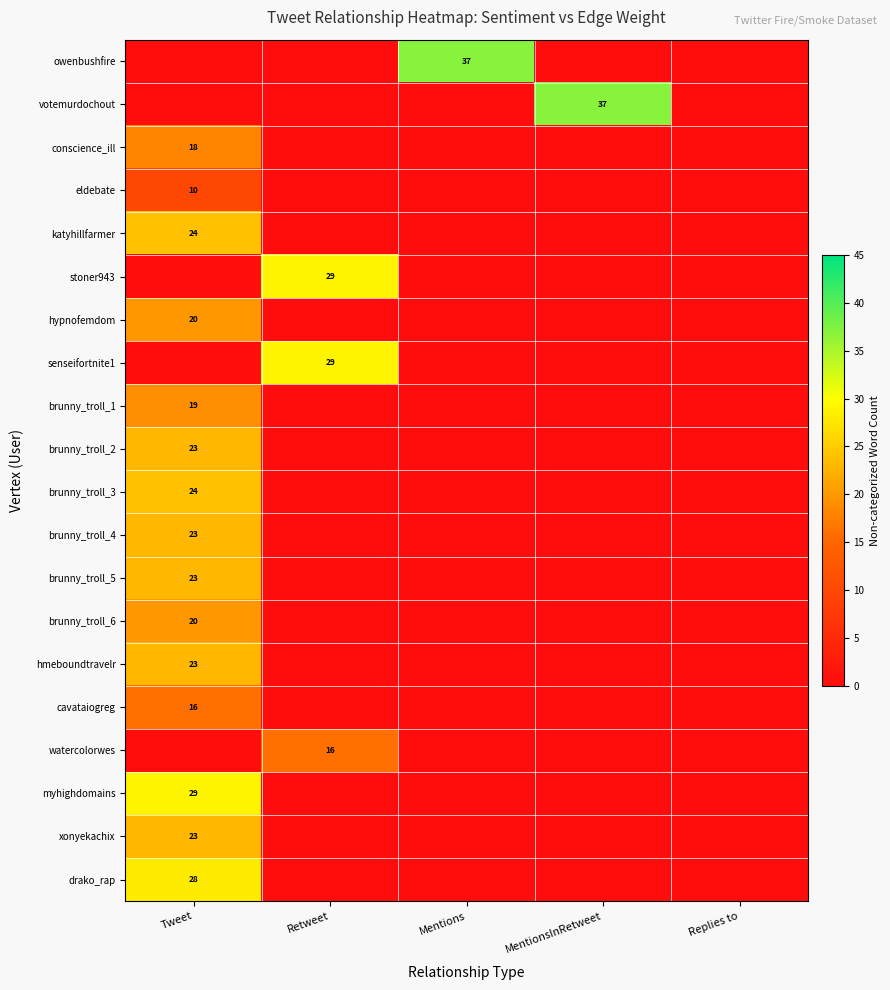

The brunny_troll_6 series shows 20 at Tweet. True or false?

True